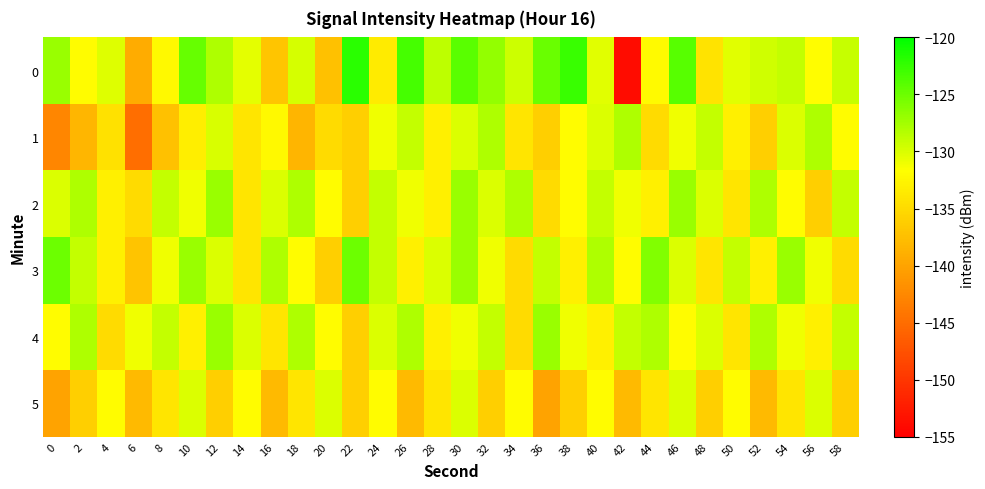

Count the number of data series in this chart.

6